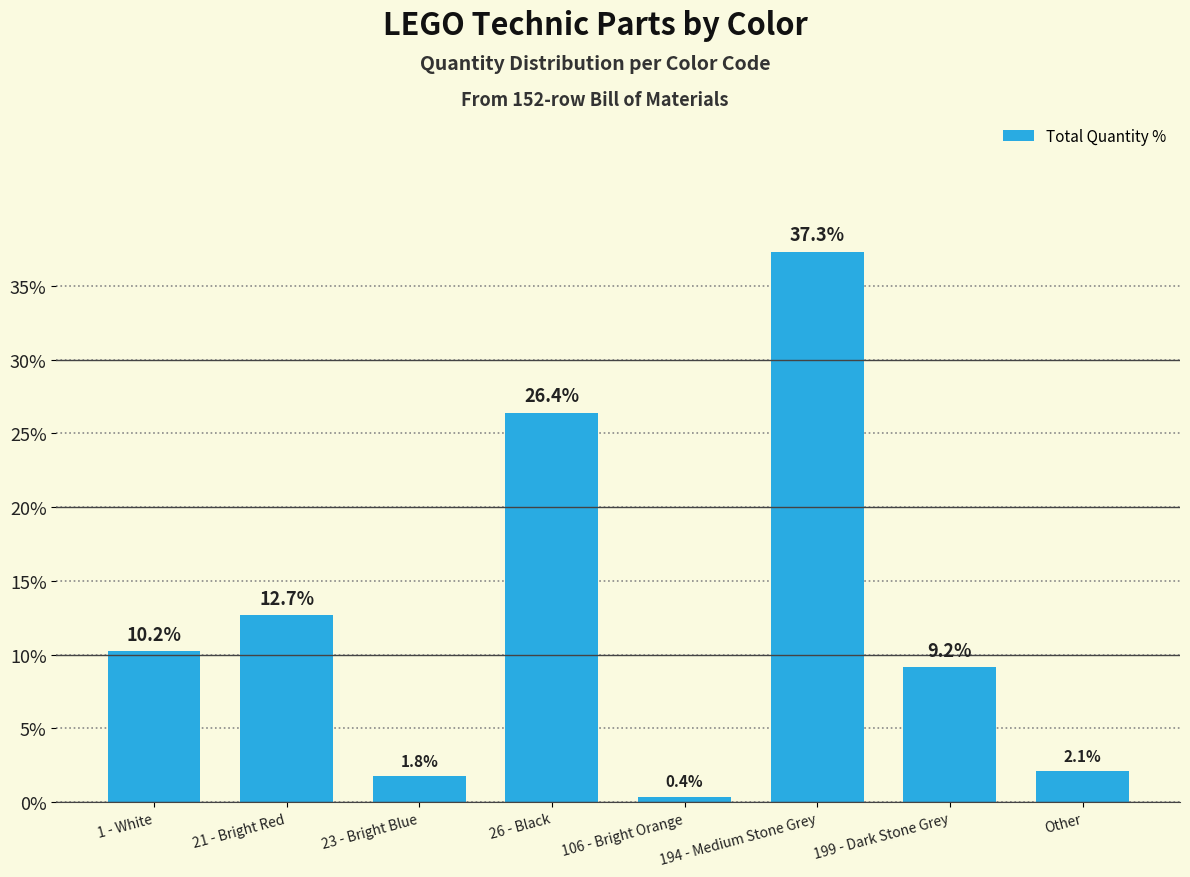

What is the difference between the values at 26 - Black and Other?

24.3